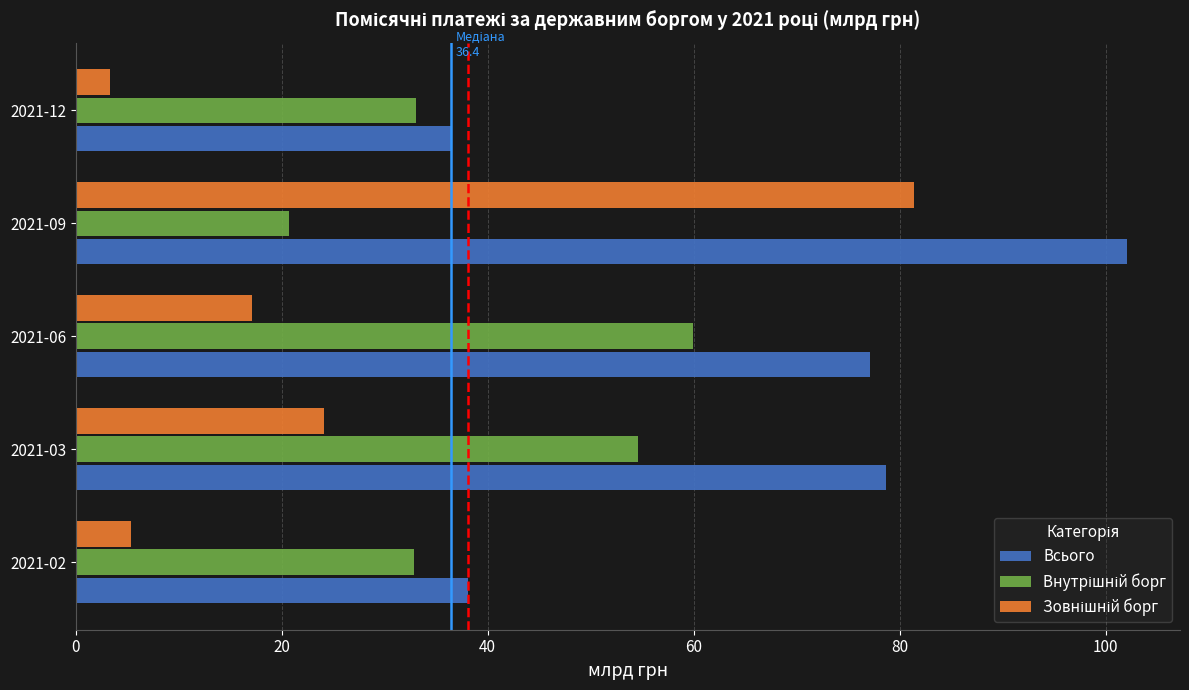

At which category is the sum across all series the highest?

2021-09